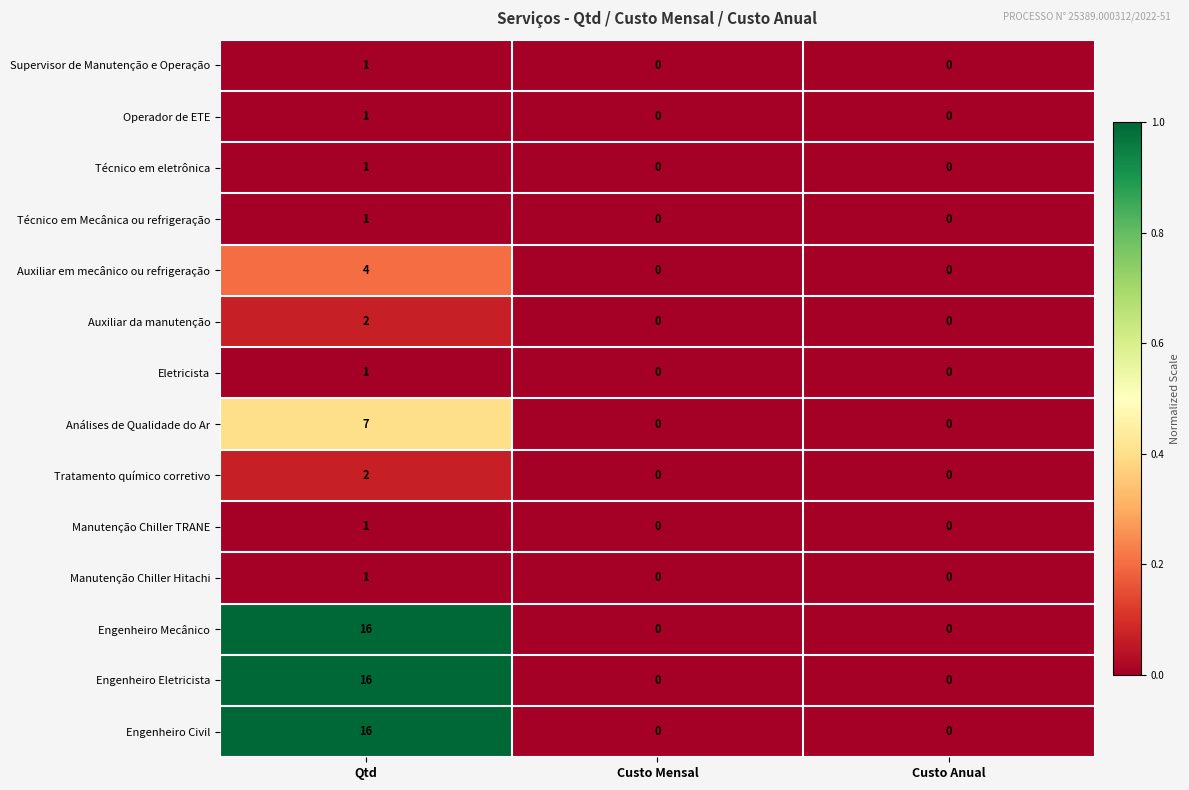

The value of Análises de Qualidade do Ar at Qtd is 7. True or false?

True